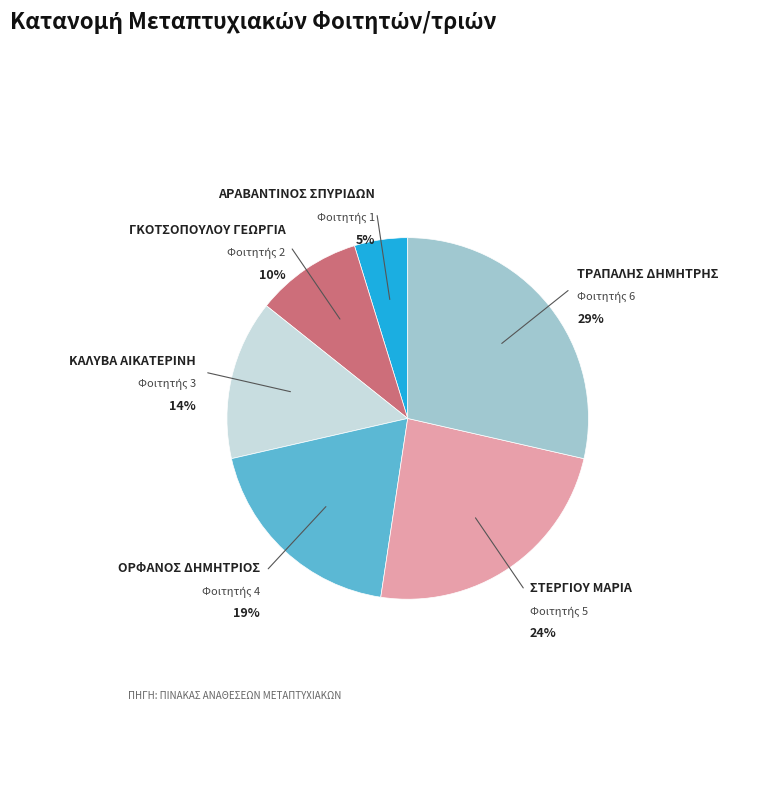

Rank the categories by value from highest to lowest.

ΤΡΑΠΑΛΗΣ ΔΗΜΗΤΡΗΣ, ΣΤΕΡΓΙΟΥ ΜΑΡΙΑ, ΟΡΦΑΝΟΣ ΔΗΜΗΤΡΙΟΣ, ΚΑΛΥΒΑ ΑΙΚΑΤΕΡΙΝΗ, ΓΚΟΤΣΟΠΟΥΛΟΥ ΓΕΩΡΓΙΑ, ΑΡΑΒΑΝΤΙΝΟΣ ΣΠΥΡΙΔΩΝ